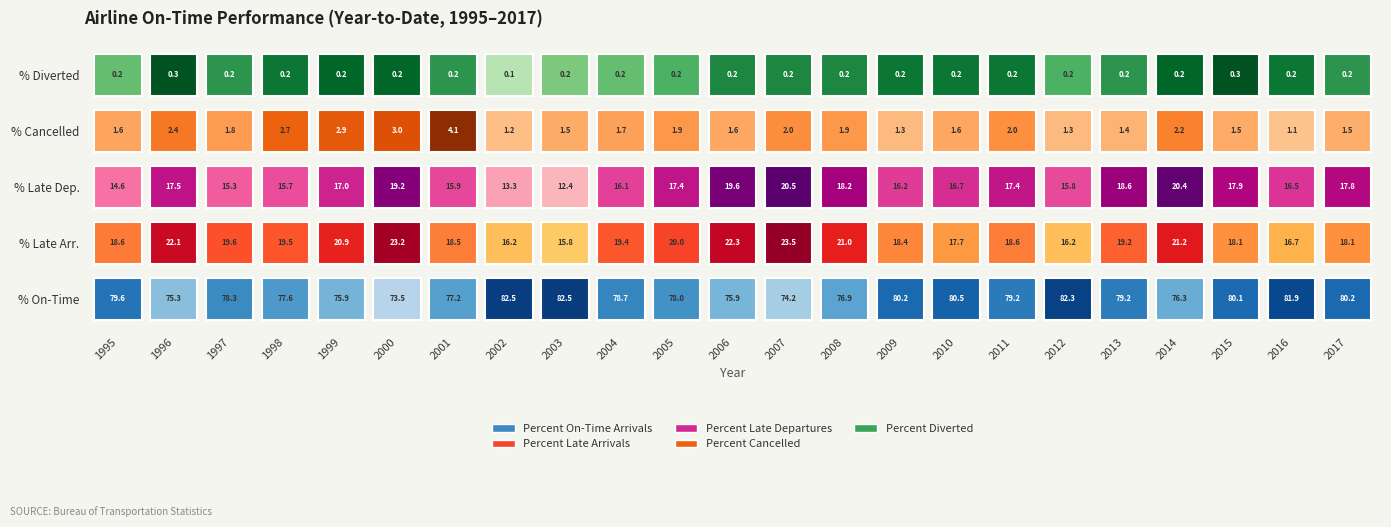

At 2004, list the series in order from largest to smallest.

Percent On-Time Arrivals, Percent Late Arrivals, Percent Late Departures, Percent Cancelled, Percent Diverted